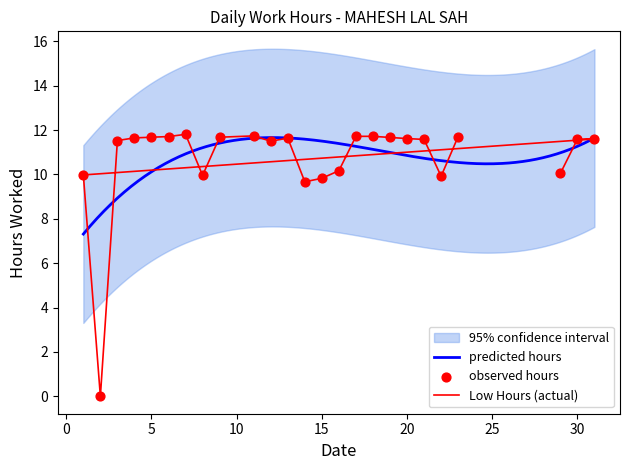

What is the ratio of the value at 23 to the value at 8?

1.2